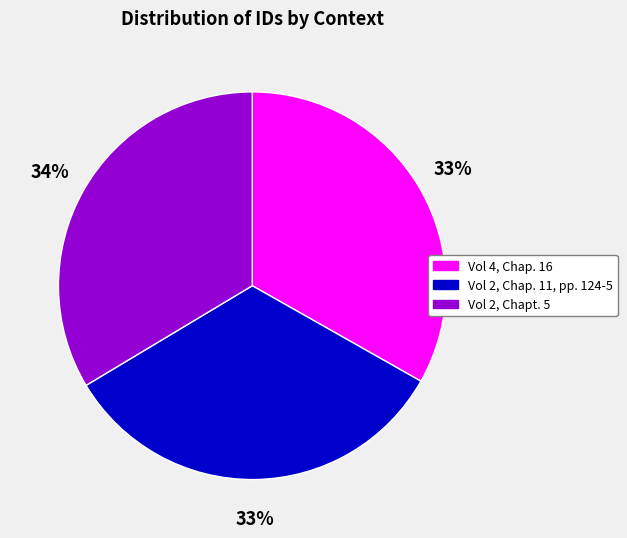

What is the ratio of the value at Vol 2, Chapt. 5 to the value at Vol 4, Chap. 16?

1.0